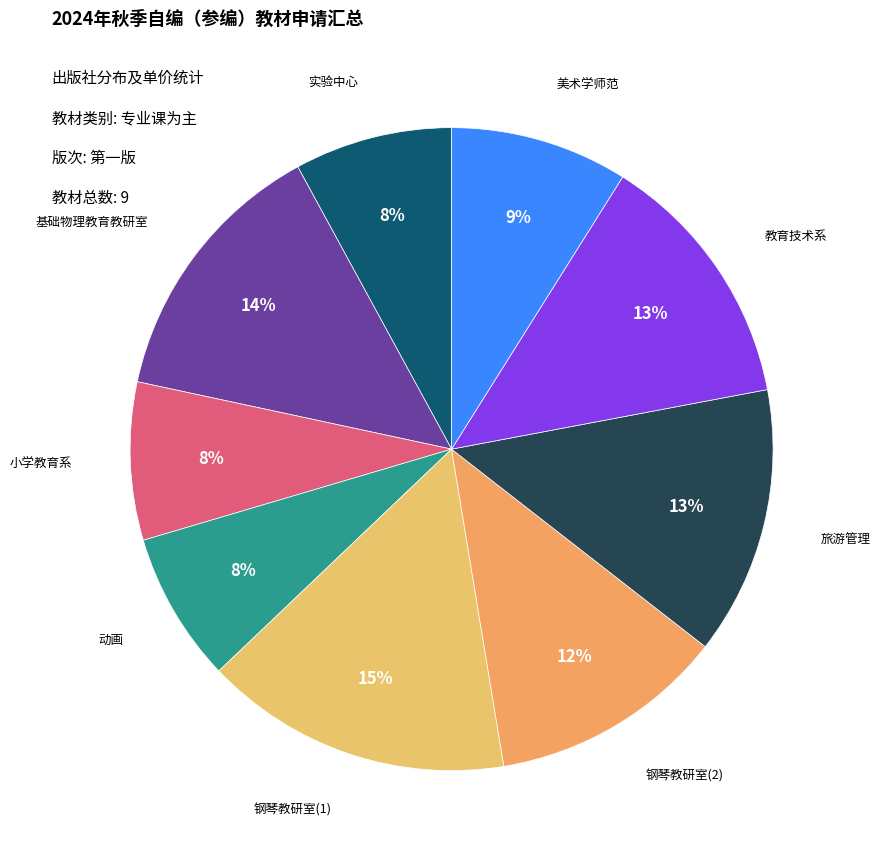

How many slices are in this pie chart?

9